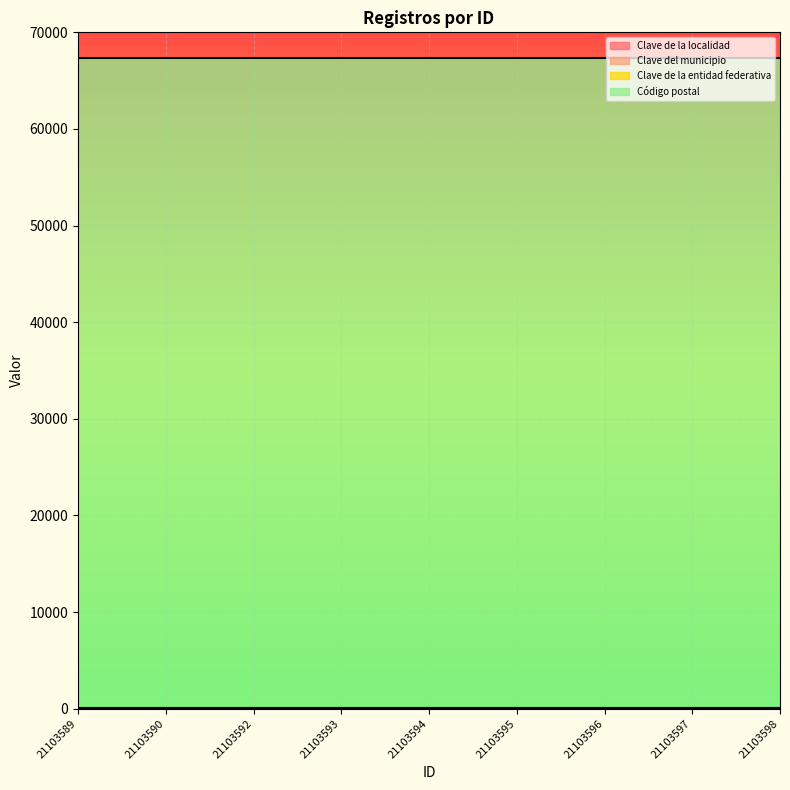

Reading left to right, transcribe all the data shown in this chart.

Clave de la localidad: 1	1	1	1	1	1	1	1	1
Clave del municipio: 32	32	32	32	32	32	32	32	32
Clave de la entidad federativa: 19	19	19	19	19	19	19	19	19
Código postal: 67250	67250	67250	67250	67250	67250	67250	67250	67250